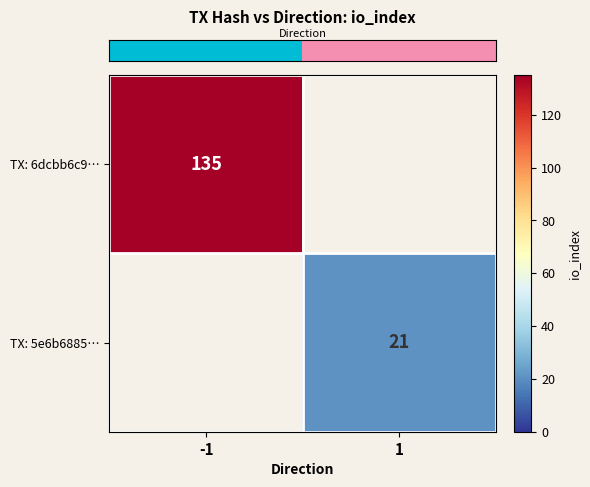

How many values in row_0 are above zero?

1